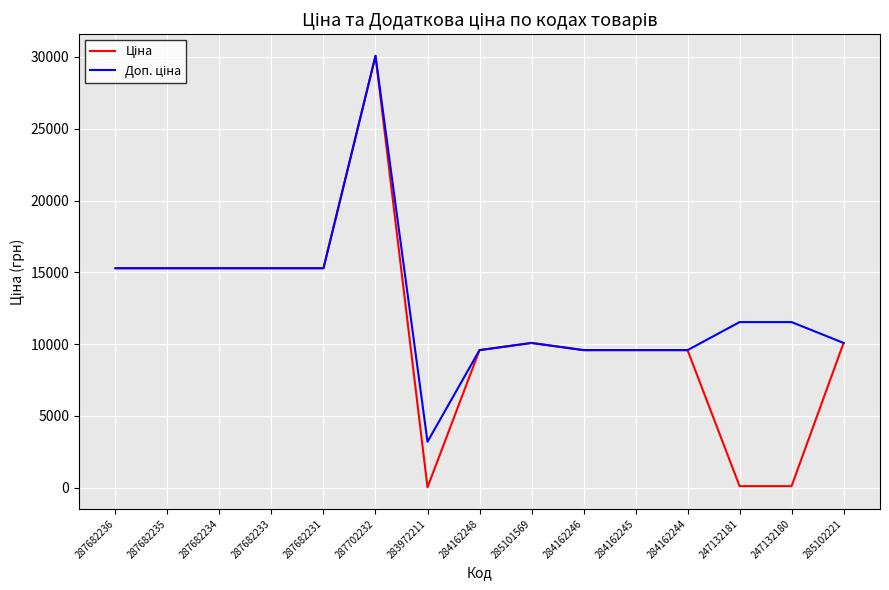

At which category is the sum across all series the highest?

287702232